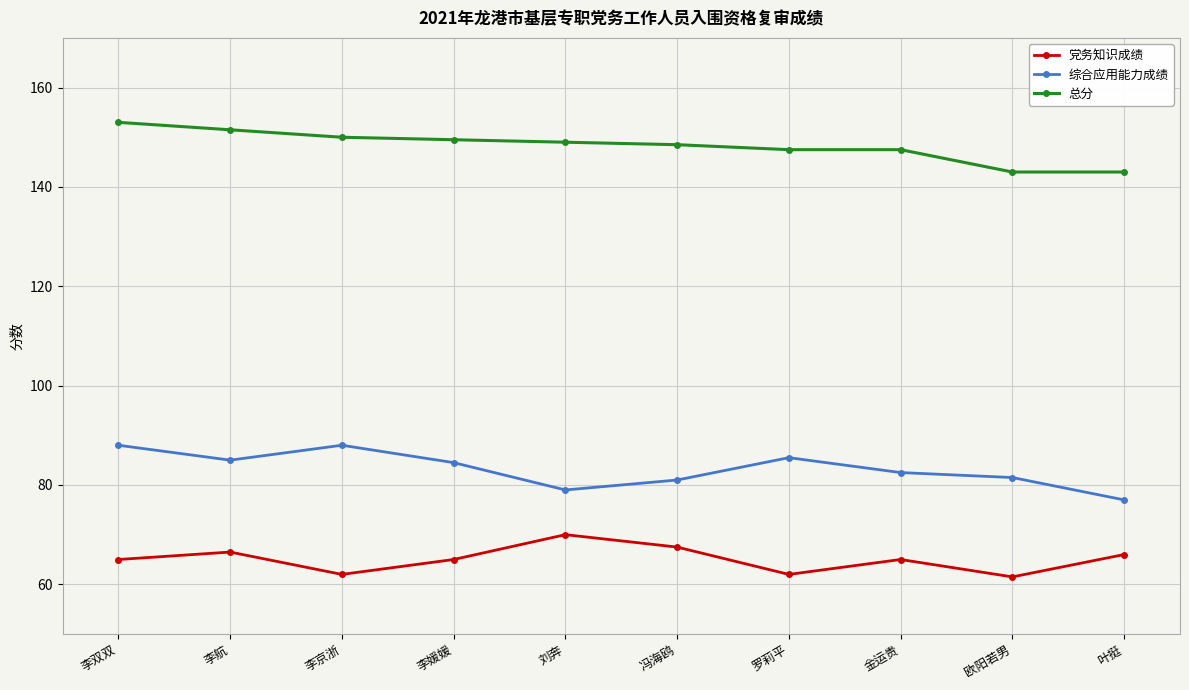

What is the smallest value displayed?

61.5